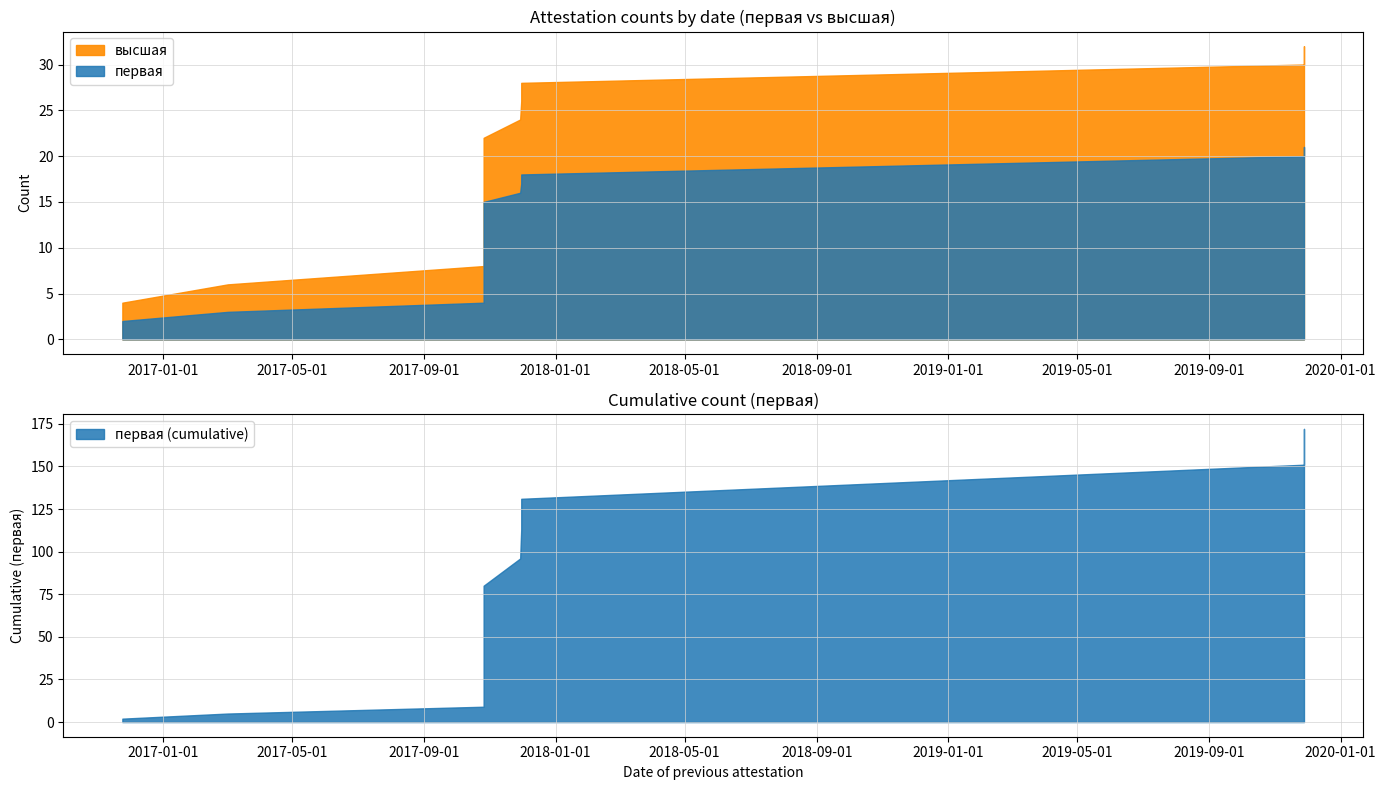

True or false: первая and высшая cross at least once.

False